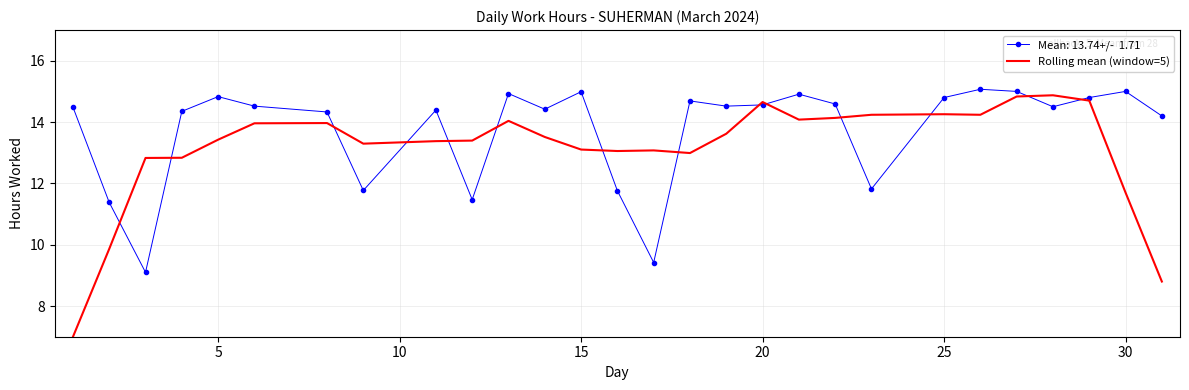

What is the maximum value shown in the chart?

15.1